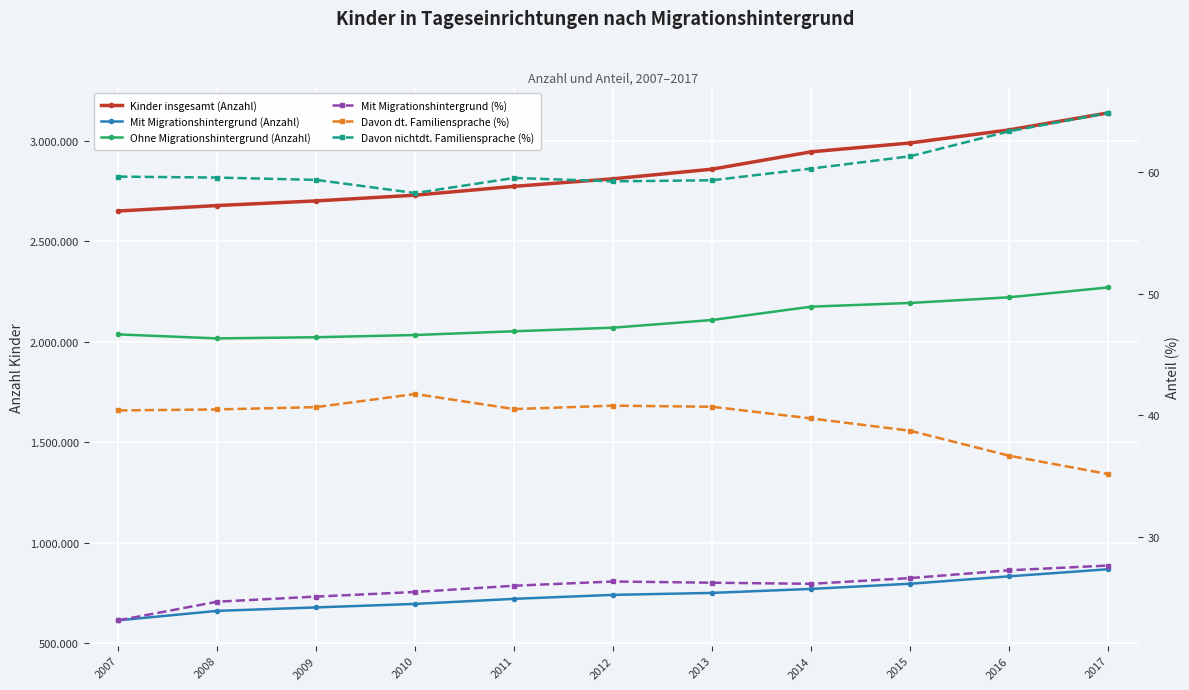

How many data points in Davon nichtdt. Familiensprache (%) are less than 59?

1